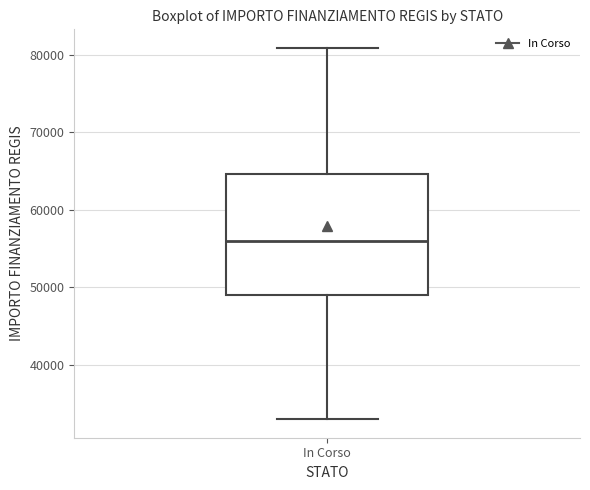

Where is the upper edge of the box for In Corso on the y-axis? The values are not printed on the chart, so give them approximately, as read against the axis.

65000